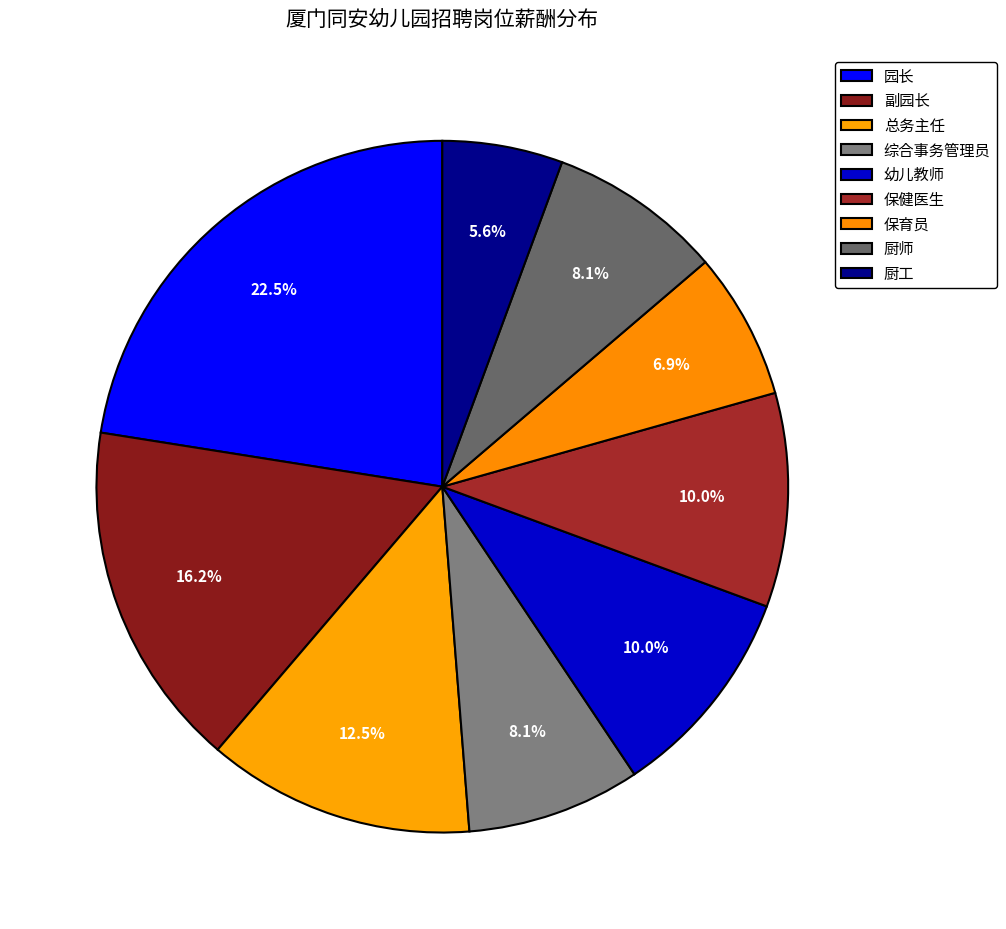

Does 厨工 account for over 50% of the chart?

No